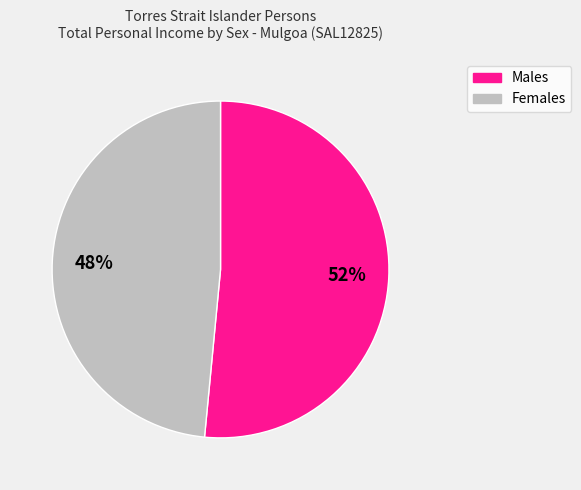

To the nearest percent, what is the combined percentage of Females and Males?

100%